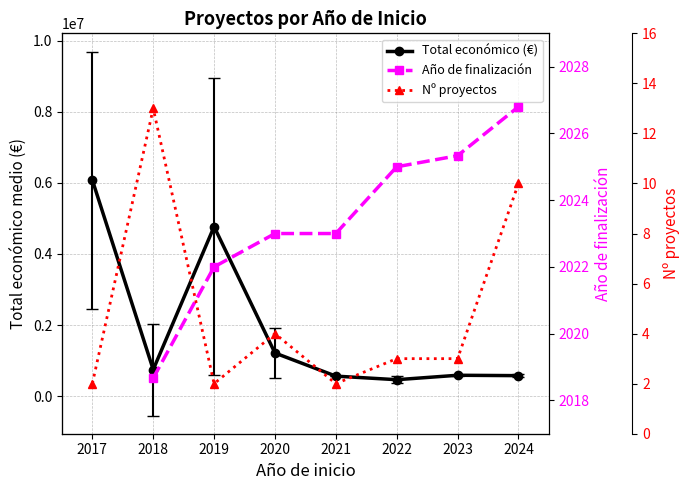

True or false: Año de finalización has more than 0 interior local peaks.

False